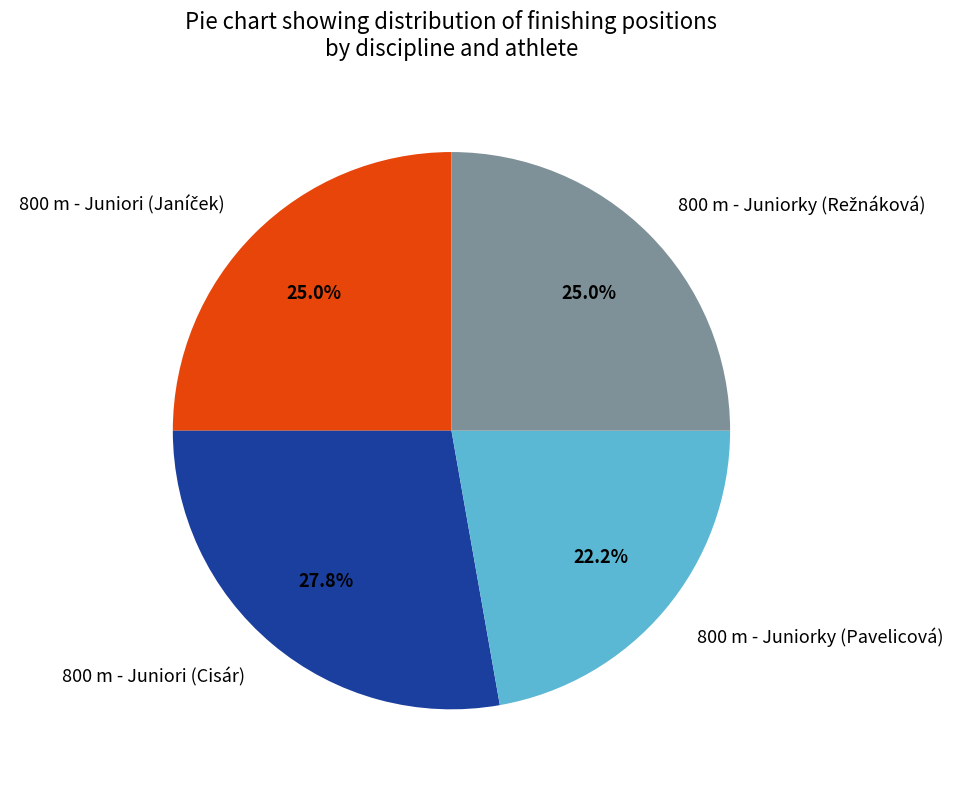

Is it true that 800 m - Juniori (Cisár) is 34% of the pie?

False